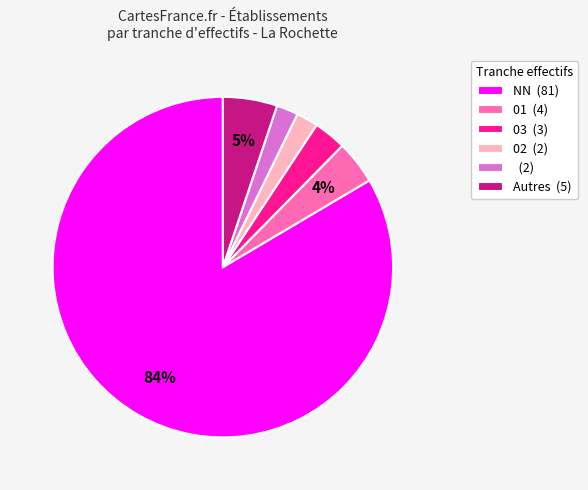

Is it true that NN (81) is 71% of the pie?

False